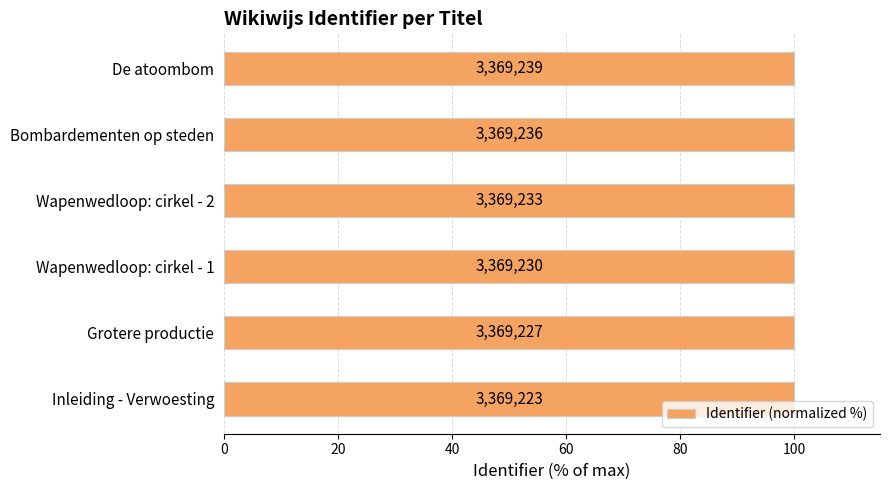

Is it true that the value at De atoombom is 44.1?

False